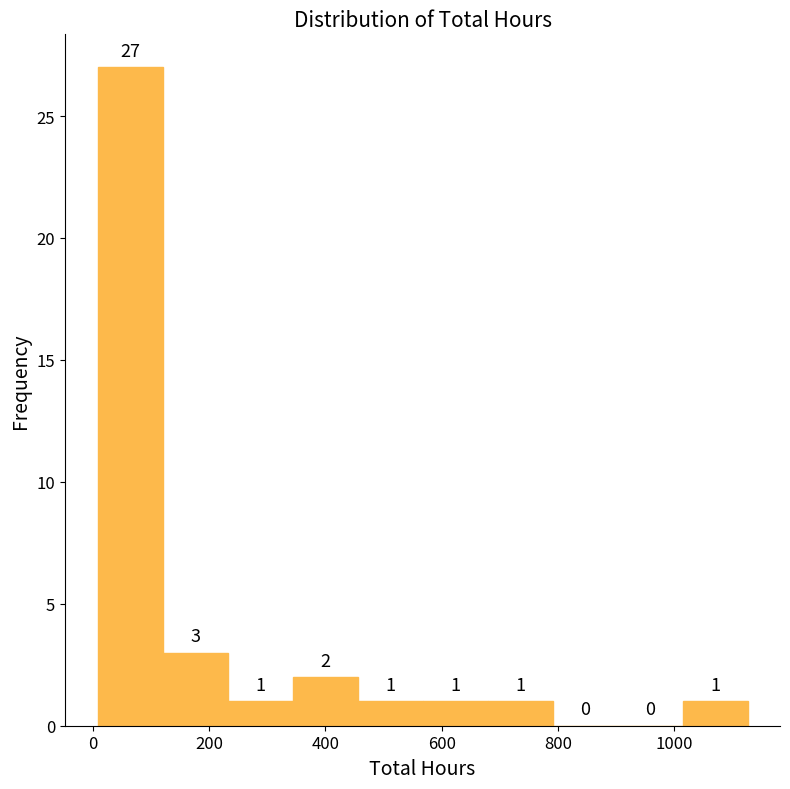

Reading left to right, list every bar in this chart as the range it spans on the x-axis followed by its height. The bar edges are not printed on the chart, so give them approximately, as read against the axis.

0 to 120: 27
120 to 240: 3
240 to 340: 1
340 to 460: 2
460 to 560: 1
560 to 680: 1
680 to 800: 1
800 to 900: 0
900 to 1020: 0
1020 to 1120: 1